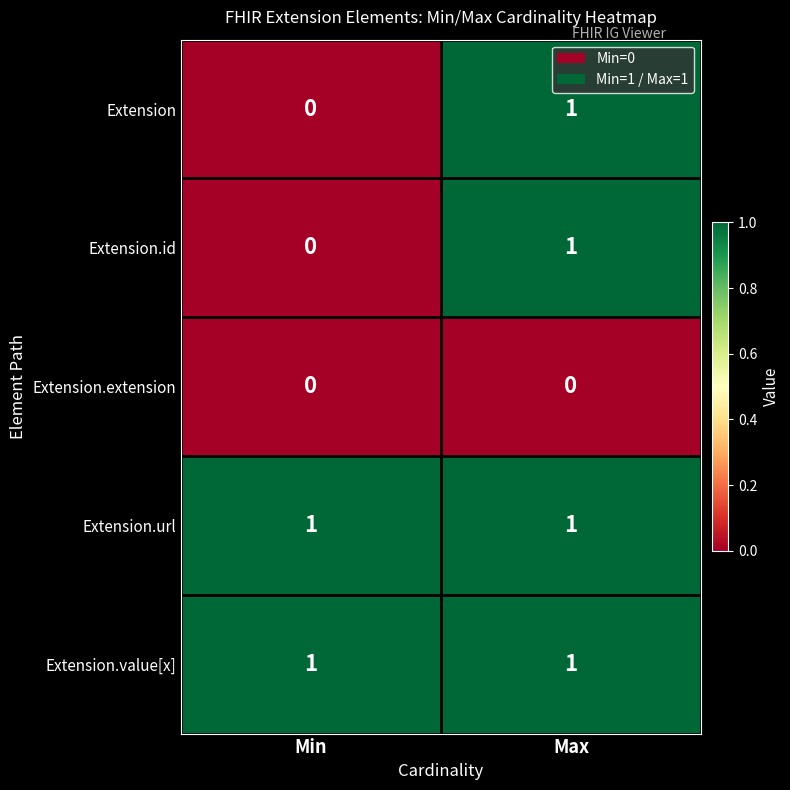

Reading left to right, list all the values displayed in this chart.

Extension: Min=0	Max=1
Extension.id: Min=0	Max=1
Extension.extension: Min=0	Max=0
Extension.url: Min=1	Max=1
Extension.value[x]: Min=1	Max=1